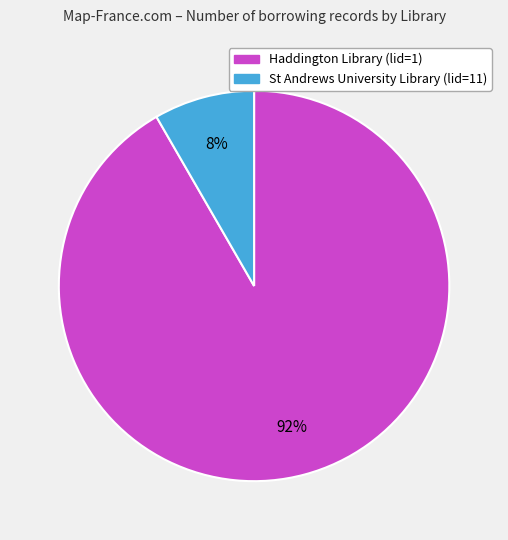

Which slice is the smallest?

St Andrews University Library (lid=11)